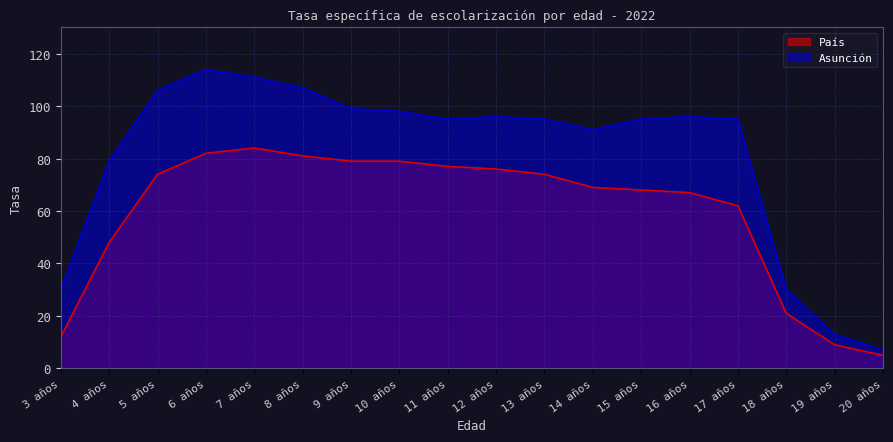

What is the difference between the maximum and second lowest values in the País series?

75